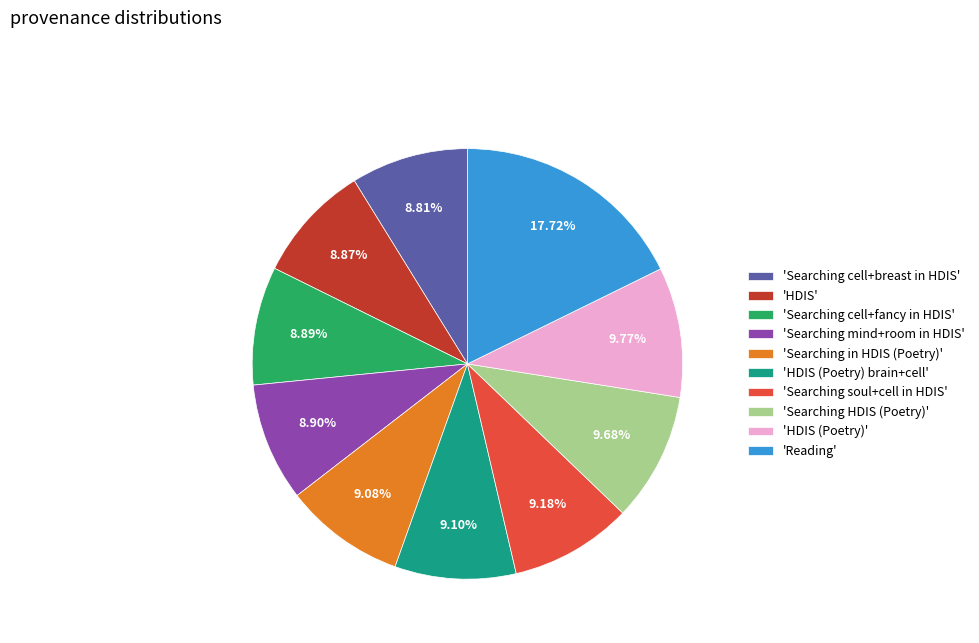

Which category has the biggest portion of the pie?

'Reading'